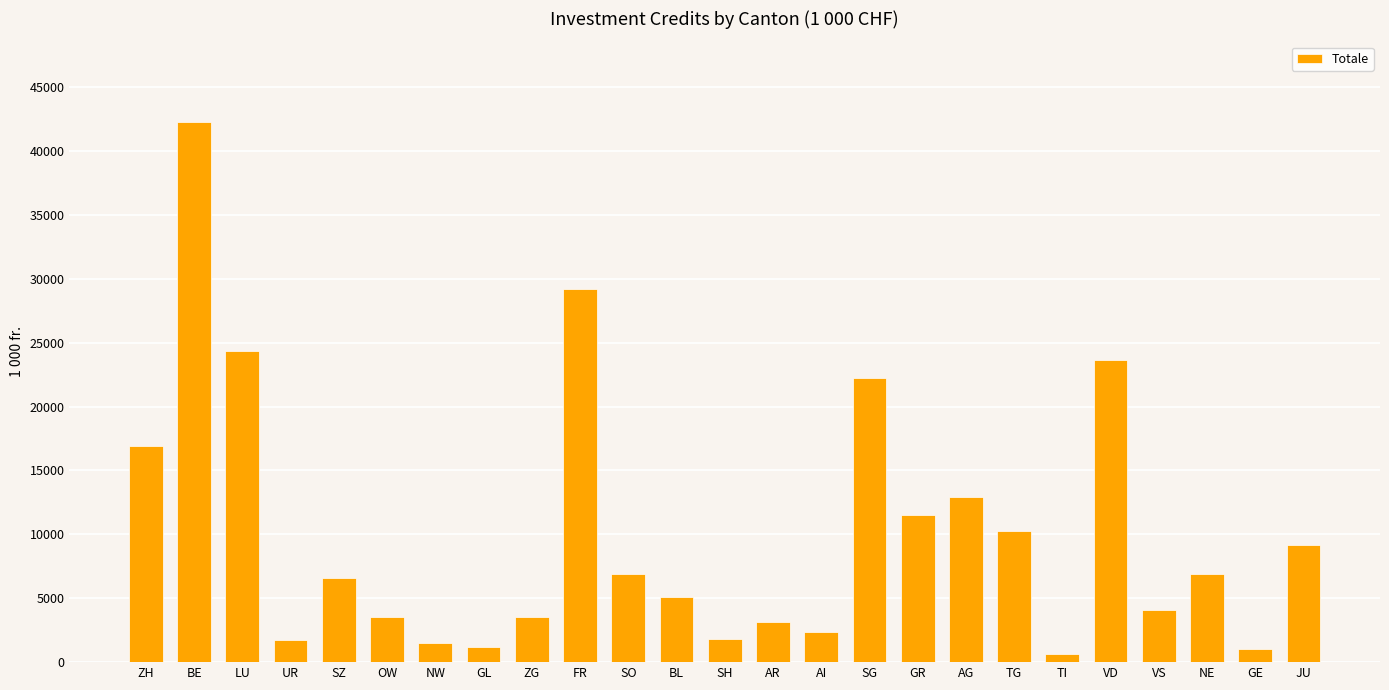

What position from the left is TG?

19